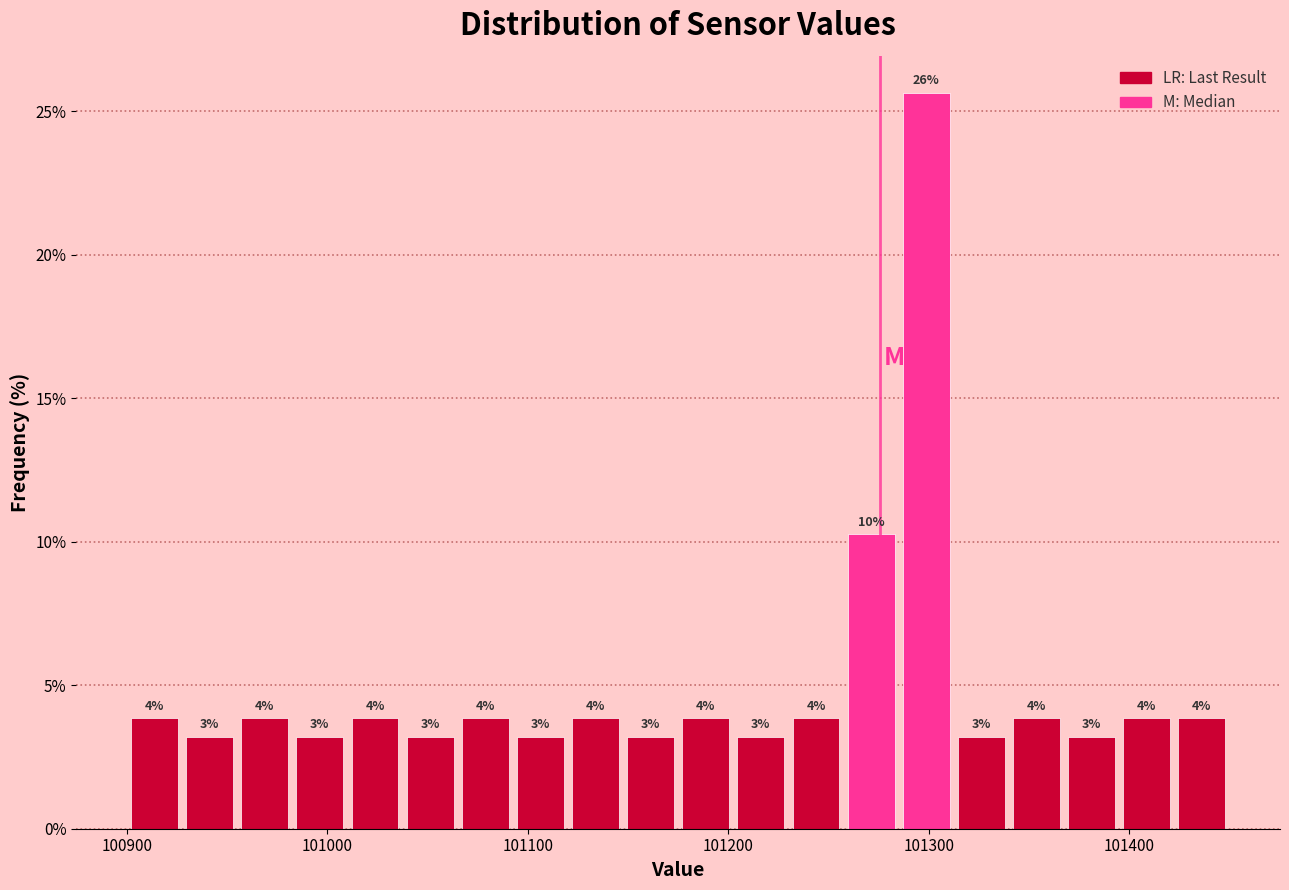

Around what value on the x-axis is the tallest bar? Give the approximate position of its centre, as read against the axis.

101300